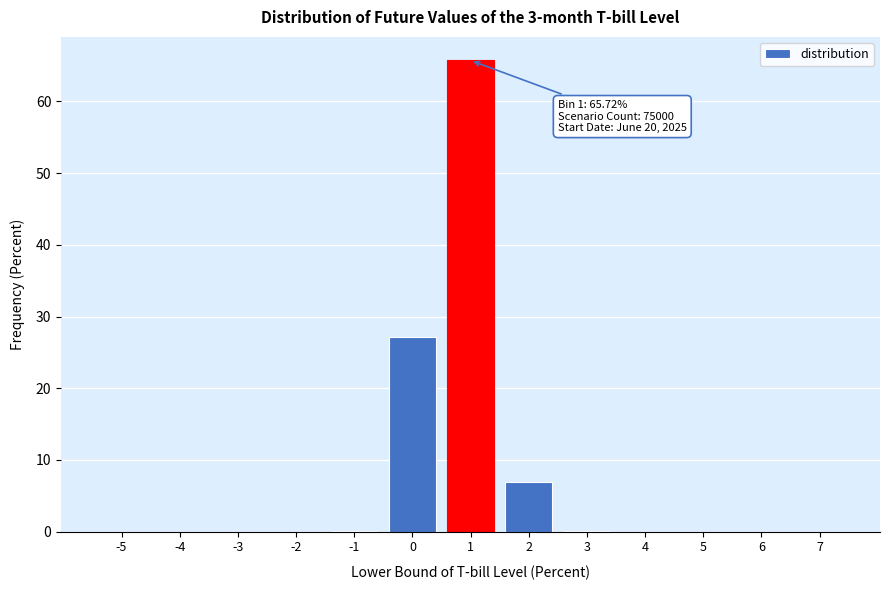

True or false: the data shows 0.0 at 6.

True